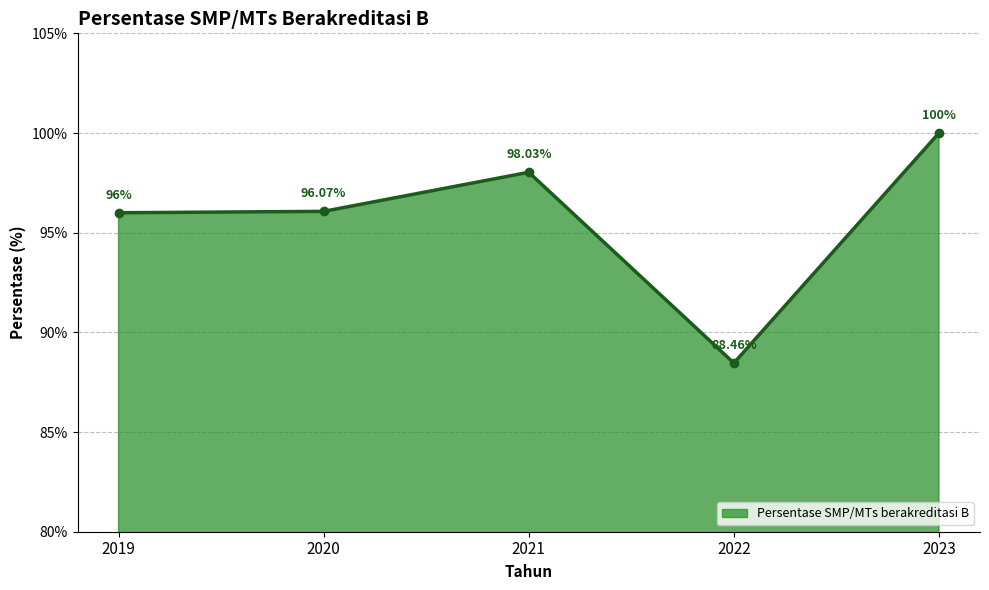

The chart shows a value of 153.3 at 2020. True or false?

False